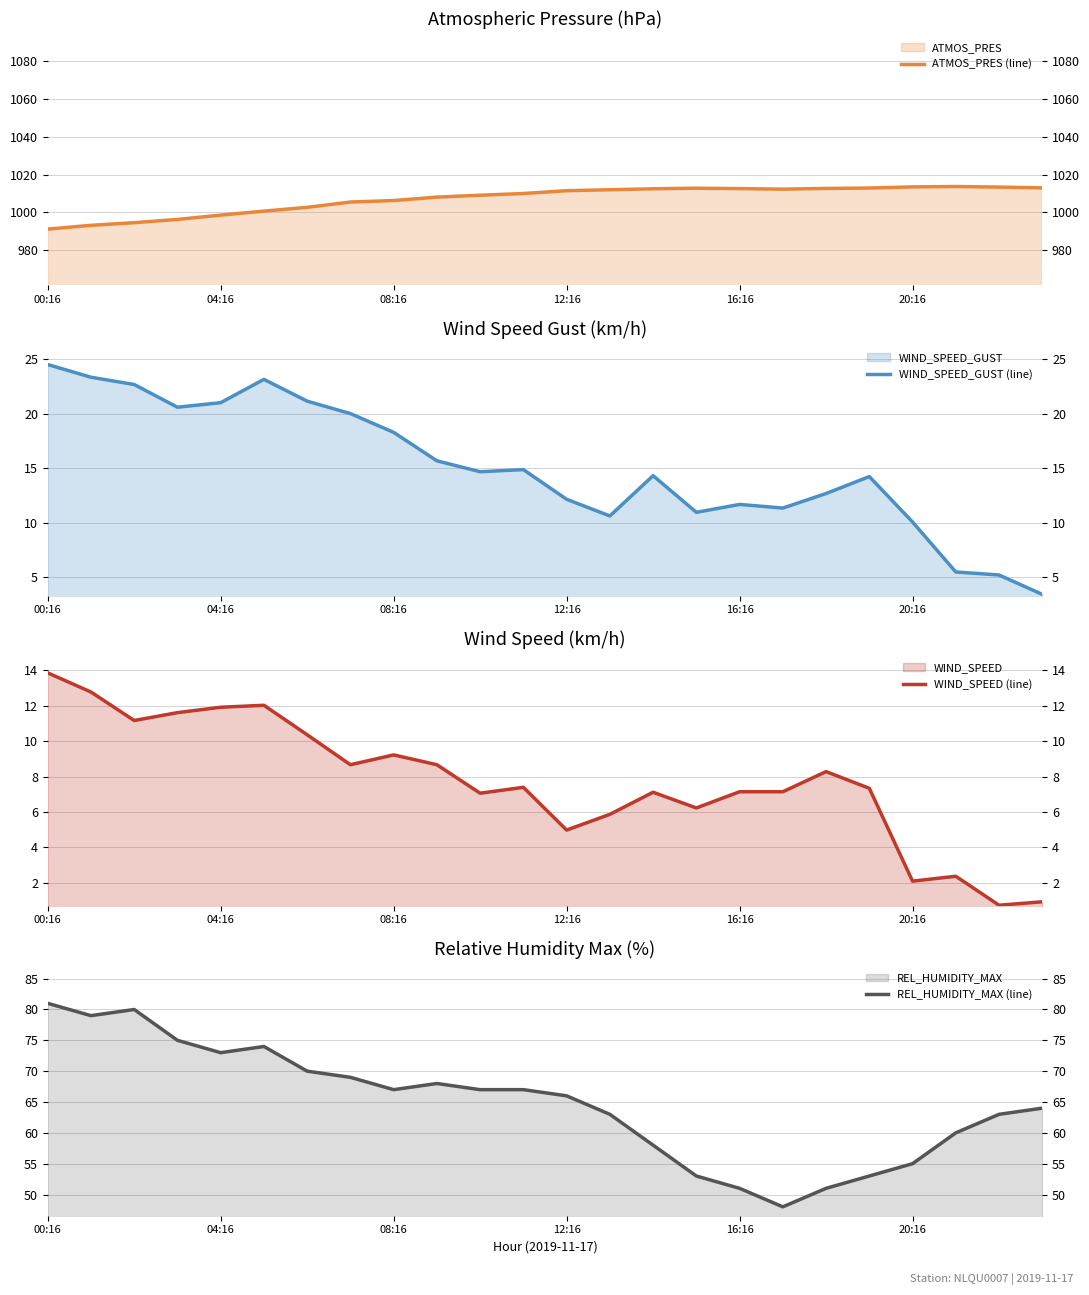

What is the difference between the REL_HUMIDITY_MAX (line) values at 17 and 14?

10.0